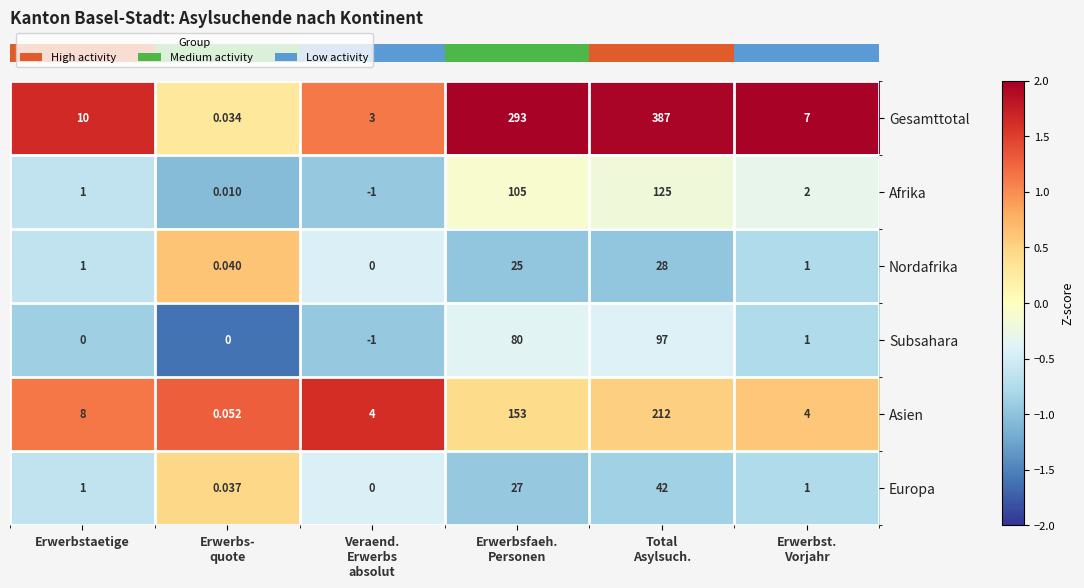

At which category is the sum across all series the highest?

Total
Asylsuch.